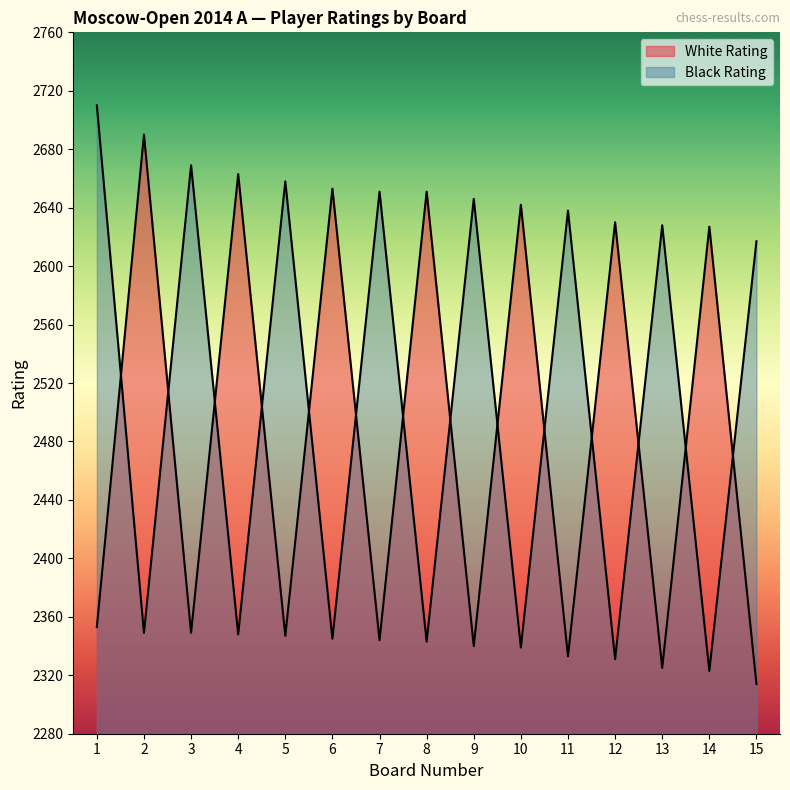

Which series has the widest spread of values?

Black Rating